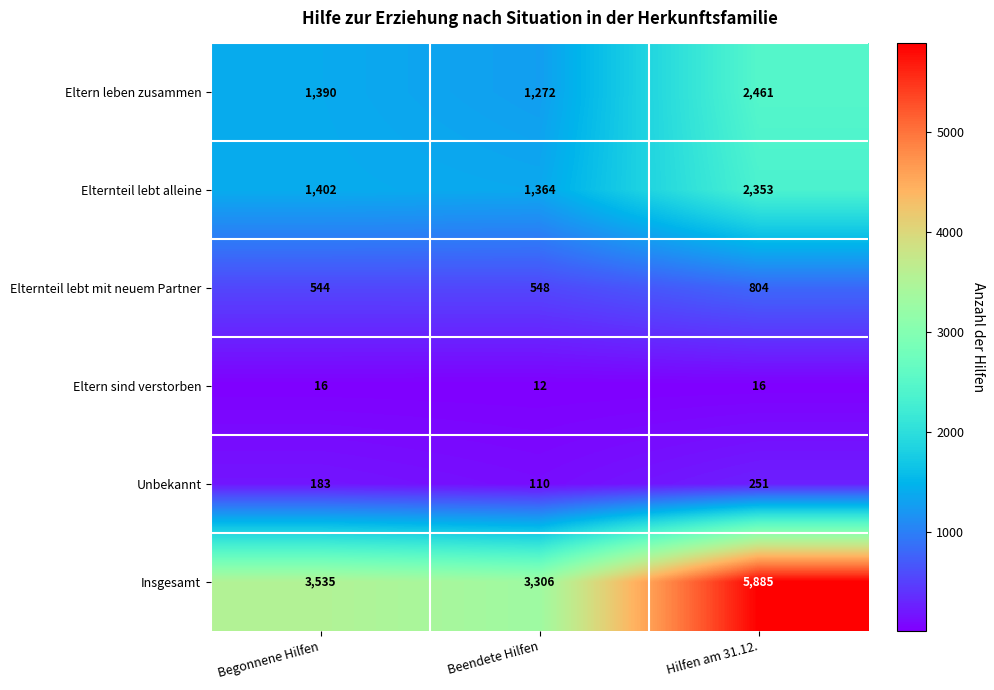

At which category is the sum across all series the highest?

Hilfen am 31.12.